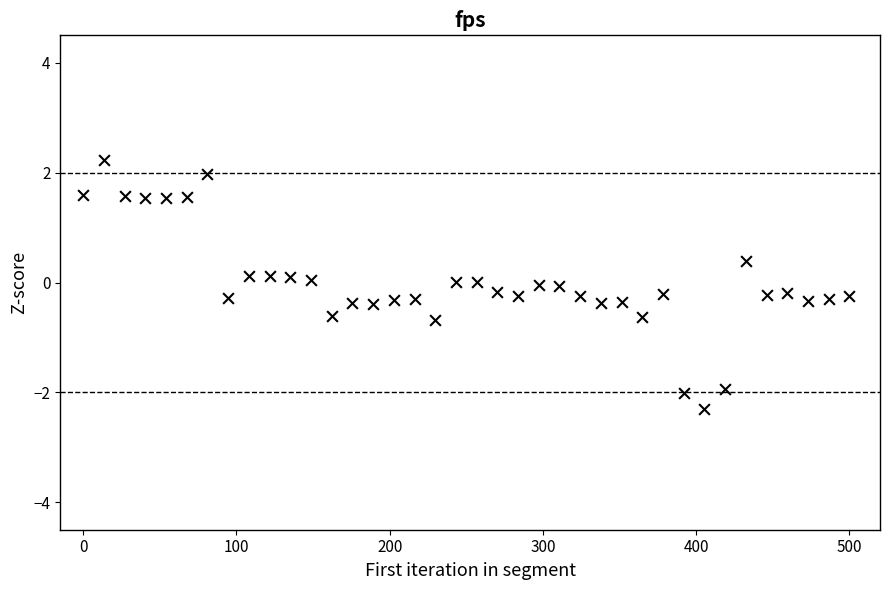

What is the range of Y values (max minus min)?

4.5